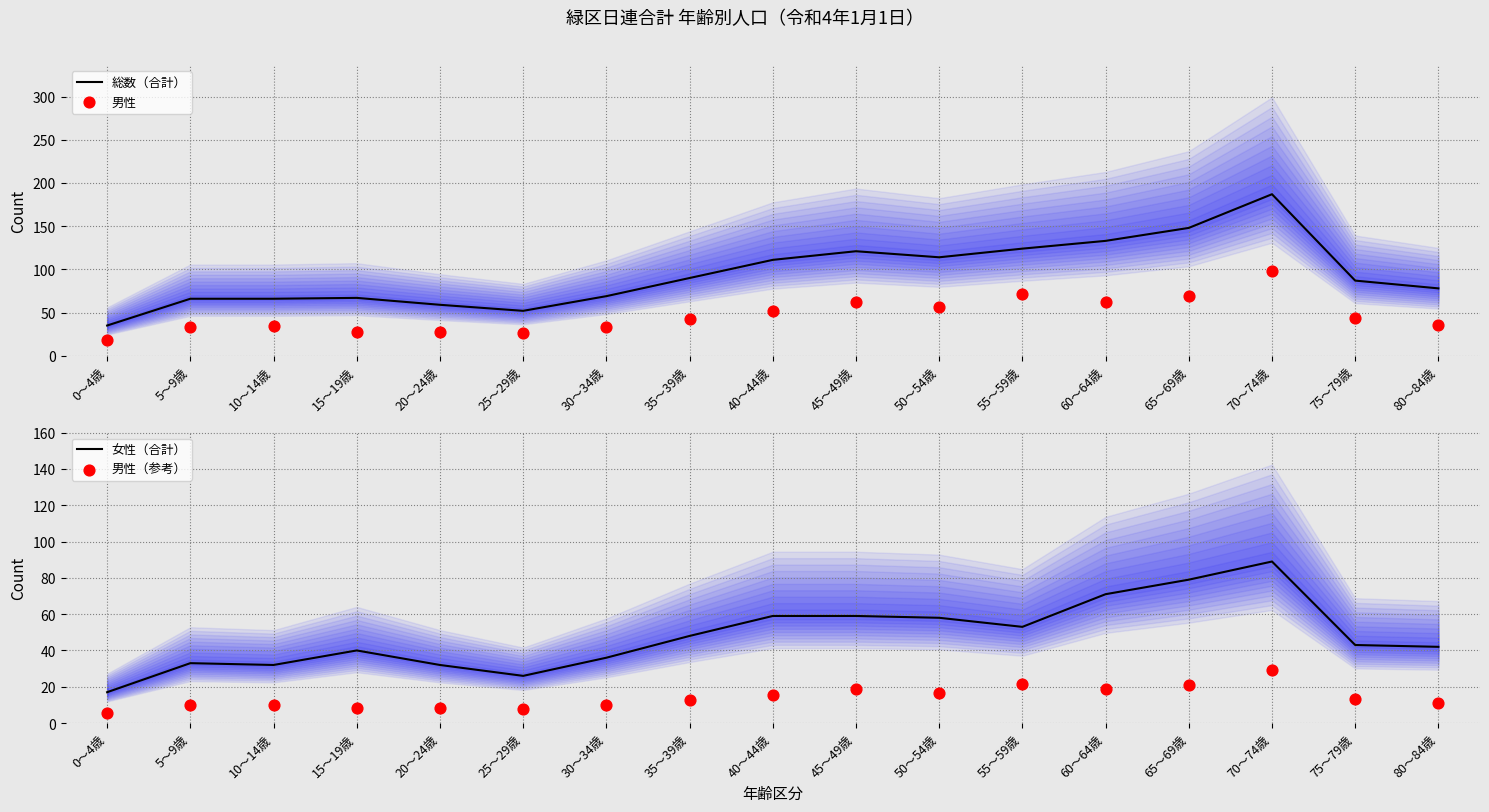

What are all the series names shown in the legend?

総数（合計）, 男性, 女性（合計）, 男性（参考）